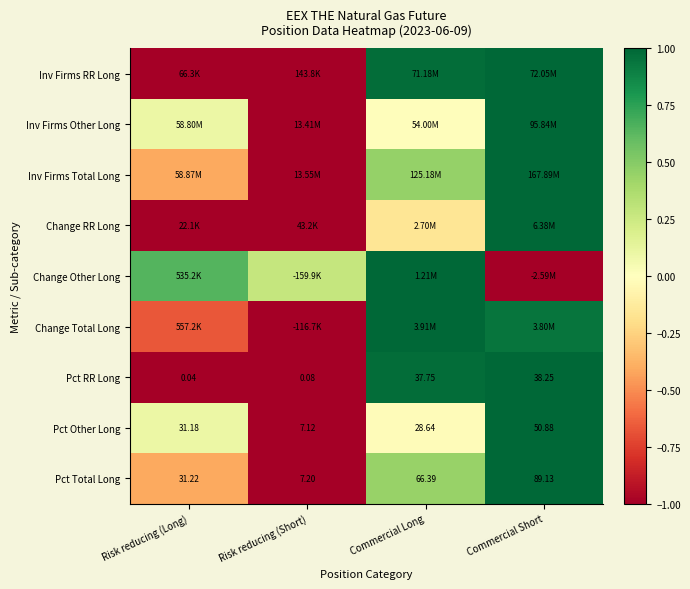

At which label is Pct Total Long closest to 48?

Risk reducing (Long)